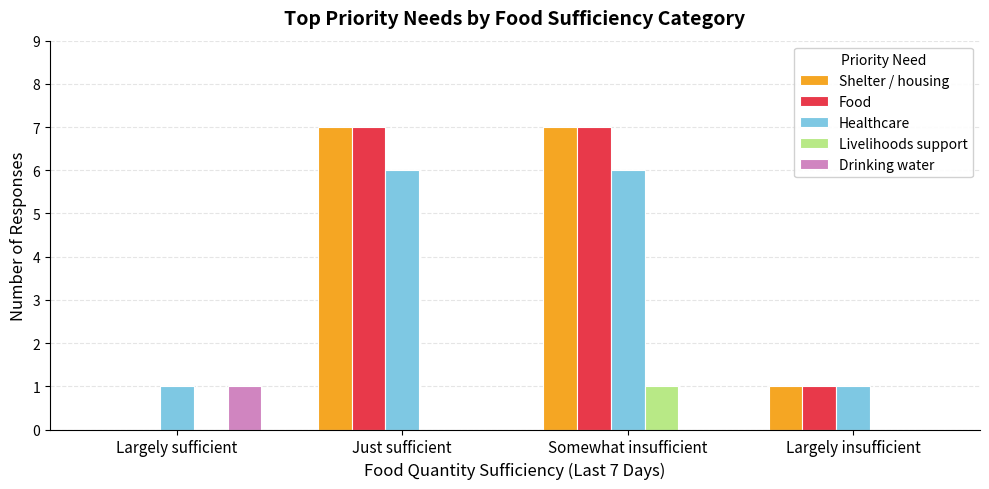

Reading left to right, what are all the values shown in this chart?

Shelter / housing: 0	7	7	1
Food: 0	7	7	1
Healthcare: 1	6	6	1
Livelihoods support: 0	0	1	0
Drinking water: 1	0	0	0